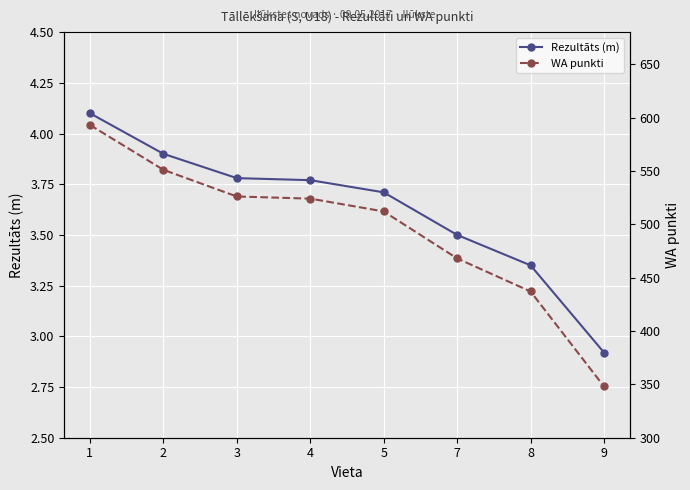

At which label does Rezultāts (m) reach its minimum?

9